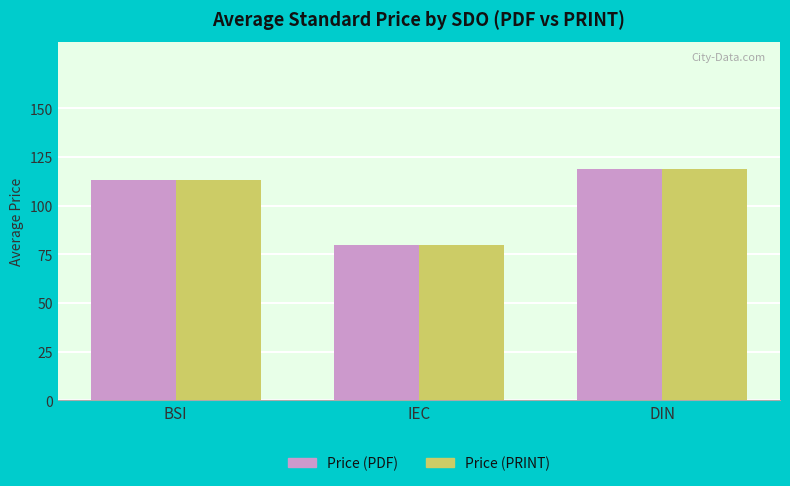

Reading right to left, transcribe all the data shown in this chart.

Price (PDF): 118.8	80.0	113.4
Price (PRINT): 118.8	80.0	113.4